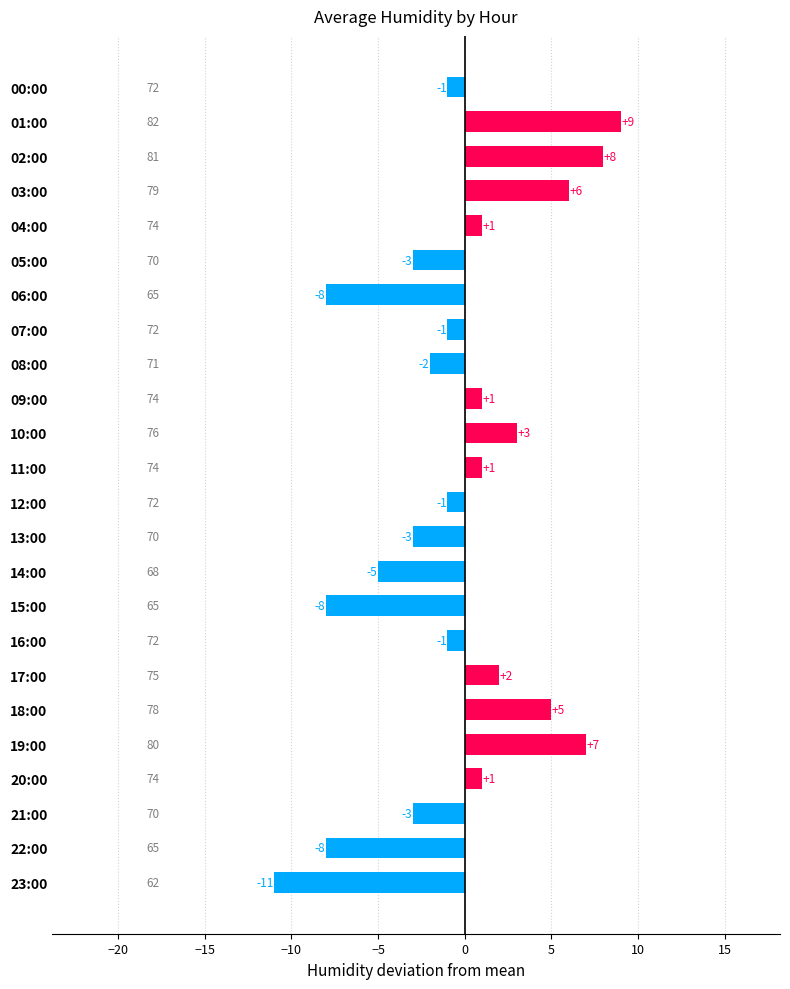

How many data points are above -1?

11